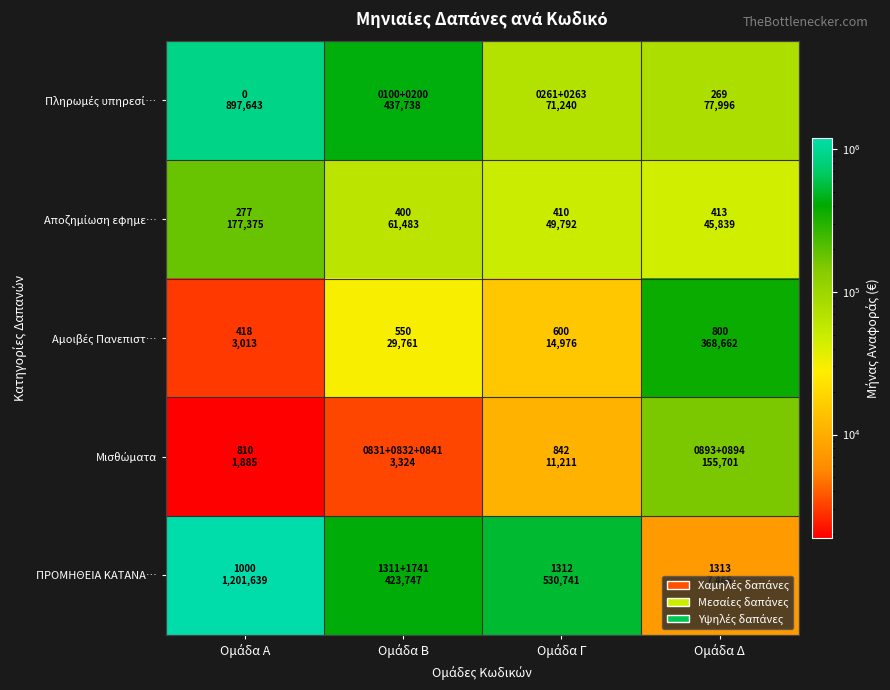

At Ομάδα Β, list the series in order from smallest to largest.

Μισθώματα, Αμοιβές Πανεπιστ…, Αποζημίωση εφημε…, ΠΡΟΜΗΘΕΙΑ ΚΑΤΑΝΑ…, Πληρωμές υπηρεσί…